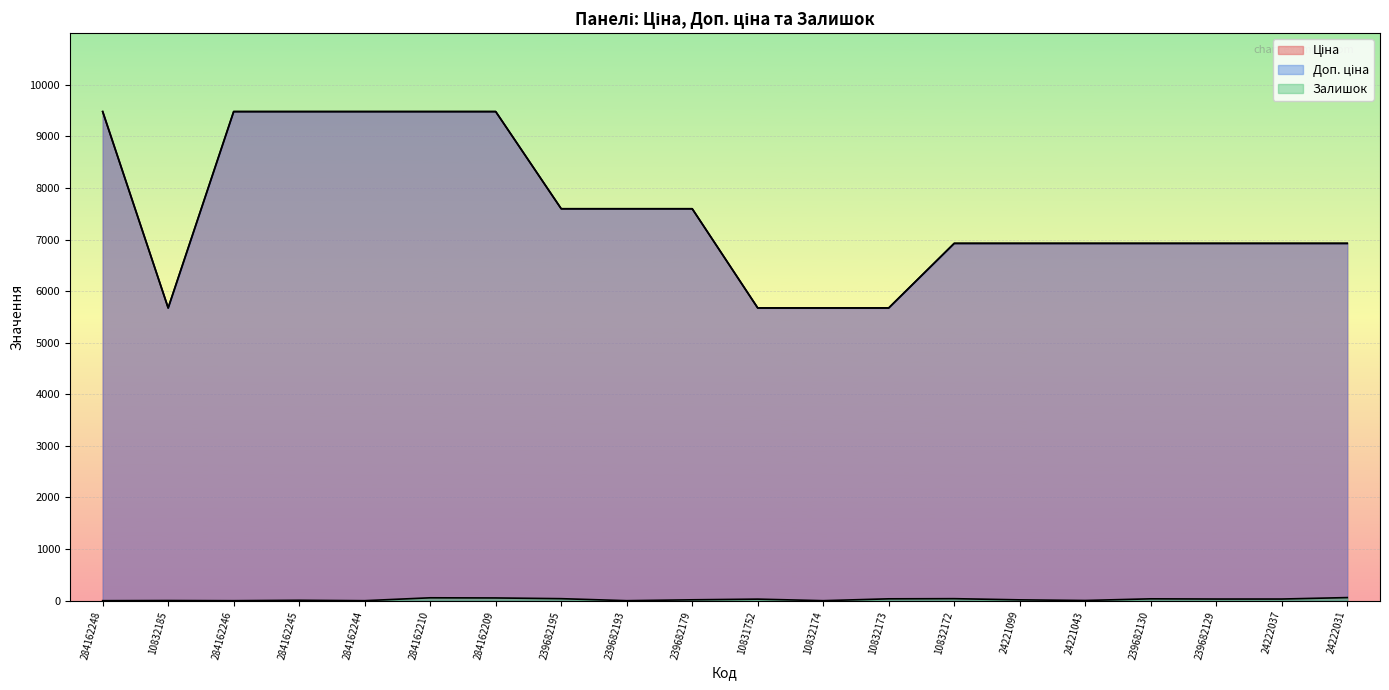

True or false: Залишок and Доп. ціна intersect in this chart.

False